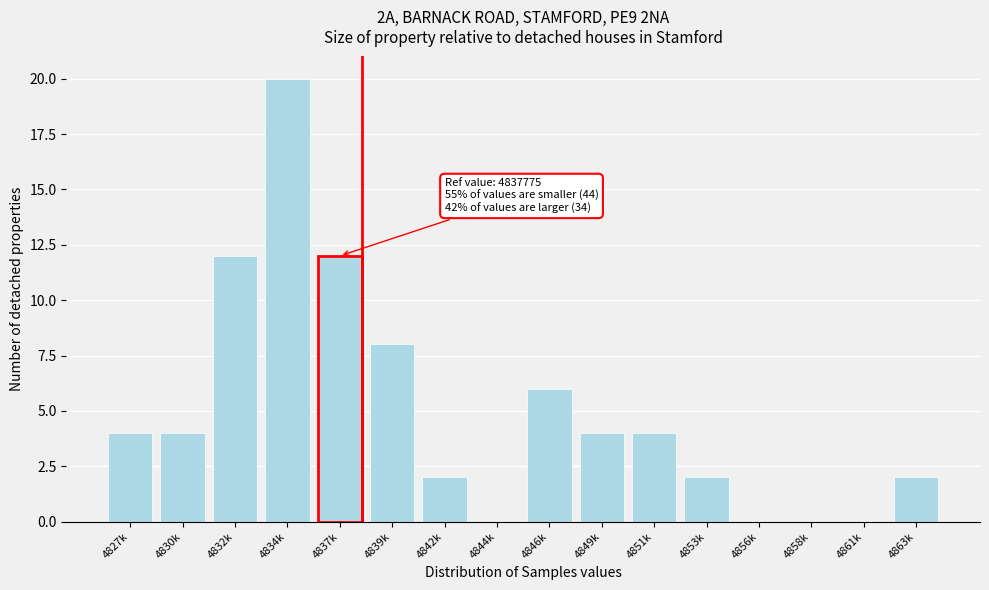

Reading right to left, extract all data points from this chart.

4863k=2	4861k=0	4858k=0	4856k=0	4853k=2	4851k=4	4849k=4	4846k=6	4844k=0	4842k=2	4839k=8	4837k=12	4834k=20	4832k=12	4830k=4	4827k=4